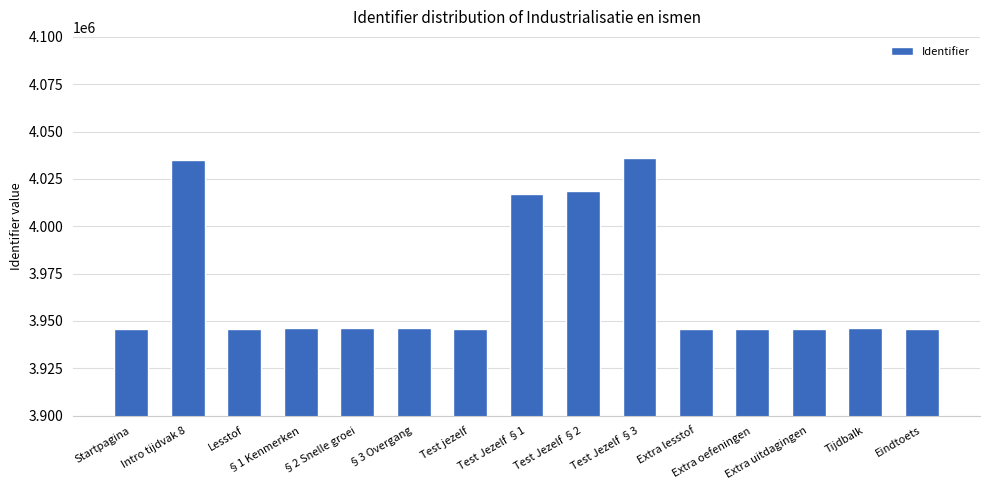

What is the maximum value shown in the chart?

4036261